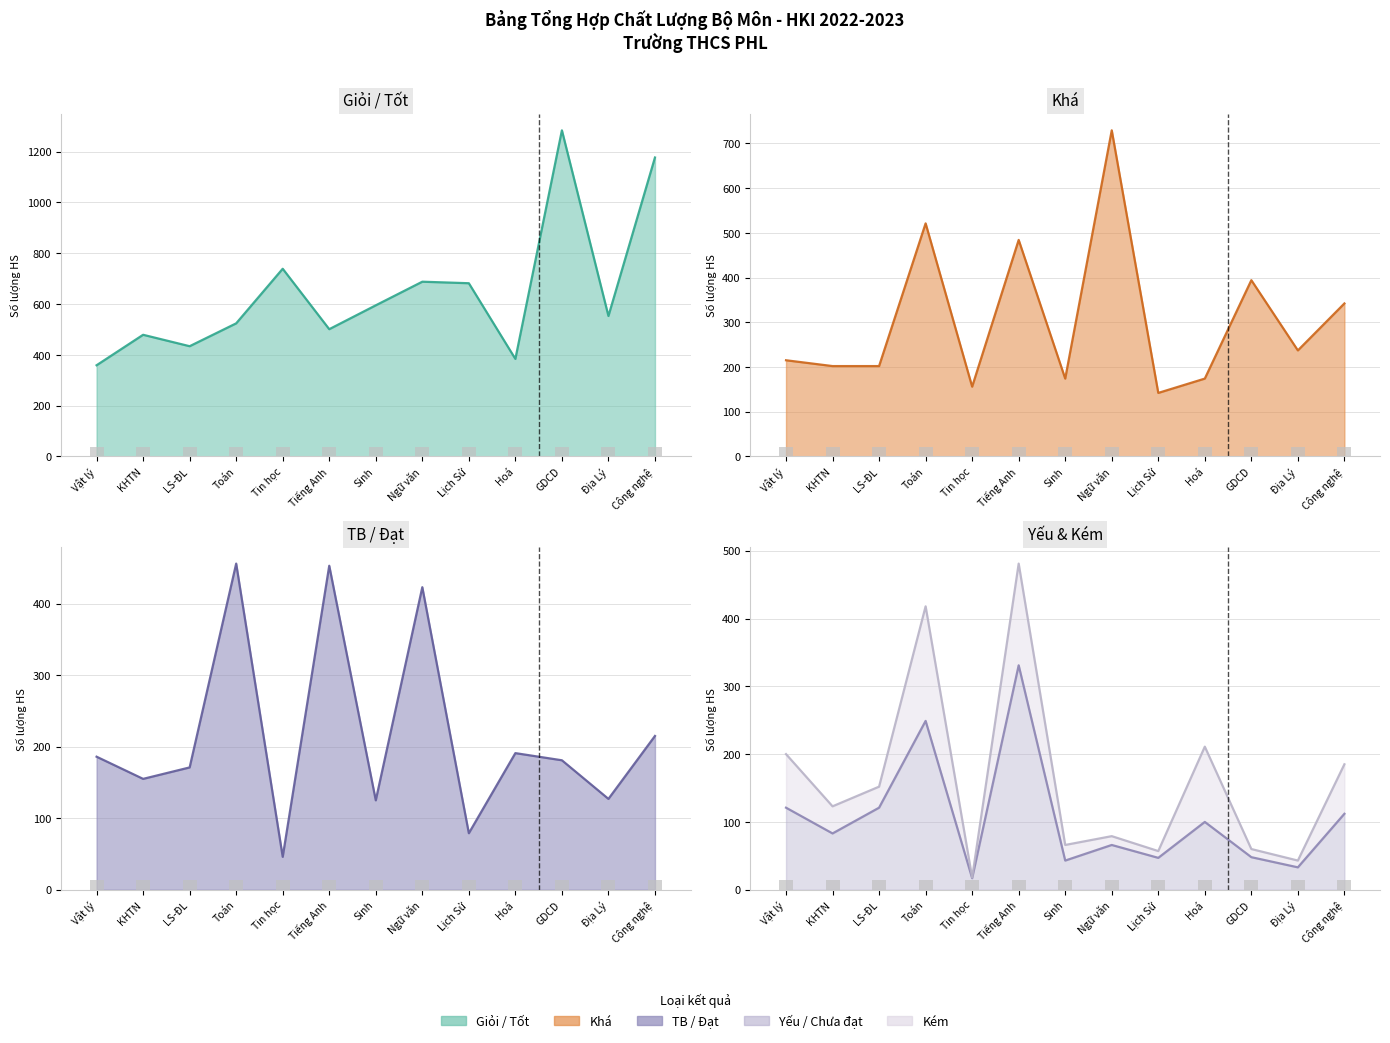

Is the value of Khá (KTHKI) at Vật lý greater than the value of Giỏi/Tốt (KTHKI) at LS-ĐL?

No